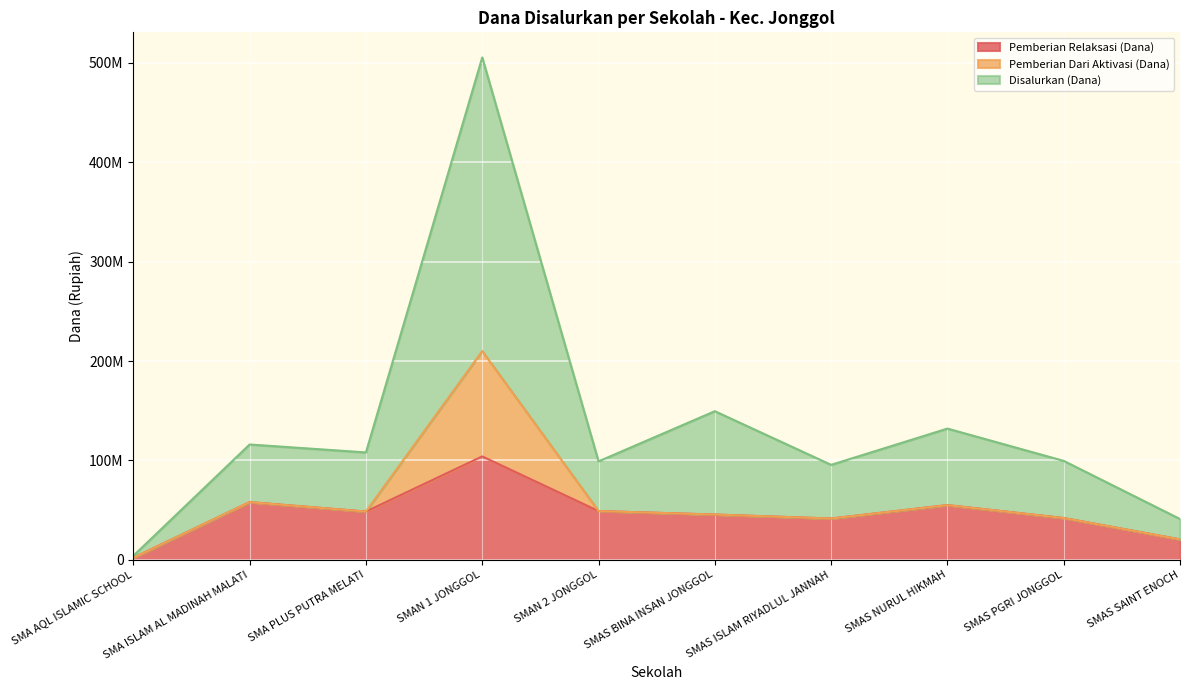

What is the total value across all series at SMAS ISLAM RIYADLUL JANNAH?

95500080